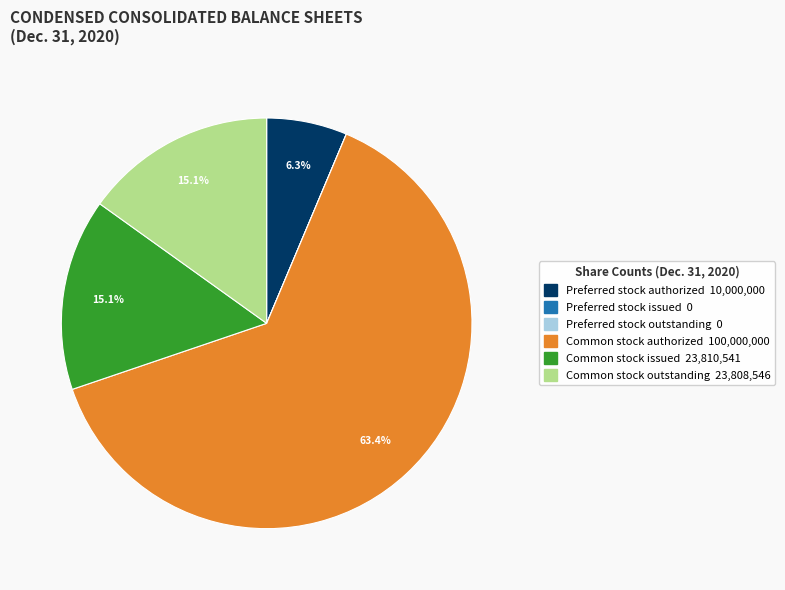

What is the largest slice in the pie chart?

Common stock authorized